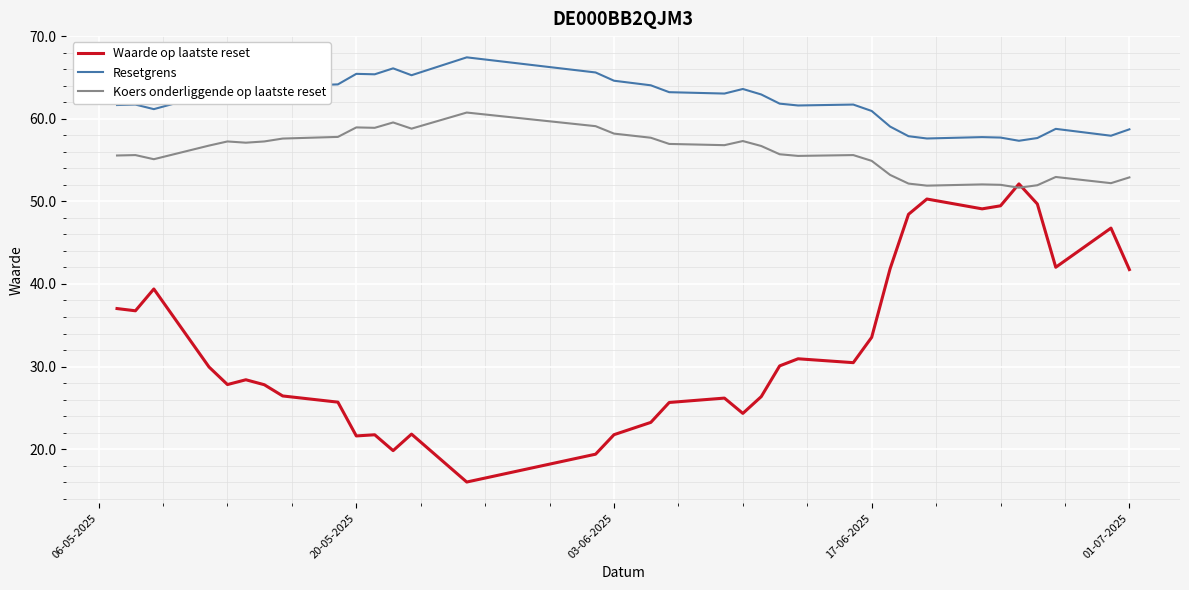

Which series has the largest range (max minus min)?

Waarde op laatste reset